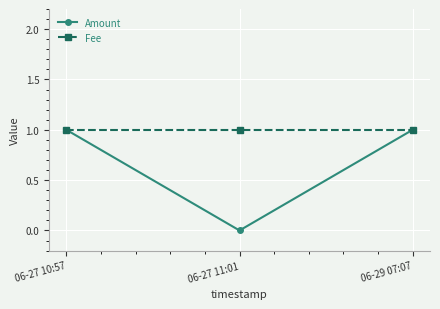

At 06-27 11:01, list the series in order from smallest to largest.

Amount, Fee